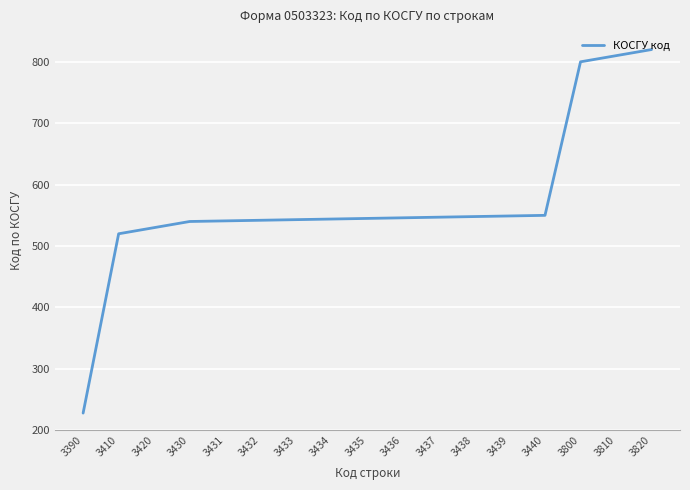

Read the value at 3432.

542